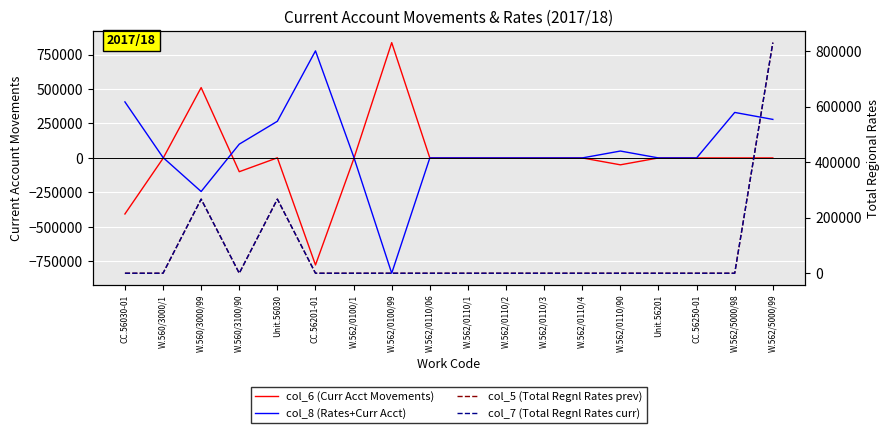

Which category has the lowest value in the col_6 (Curr Acct Movements) series?

CC.56201-01